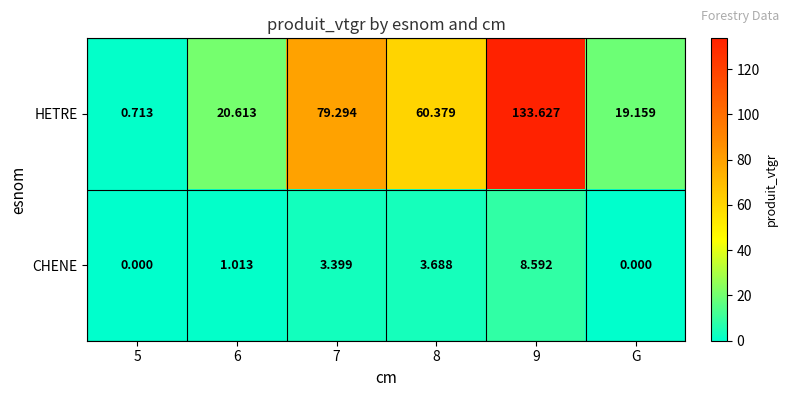

At 8, list the series in order from smallest to largest.

CHENE, HETRE